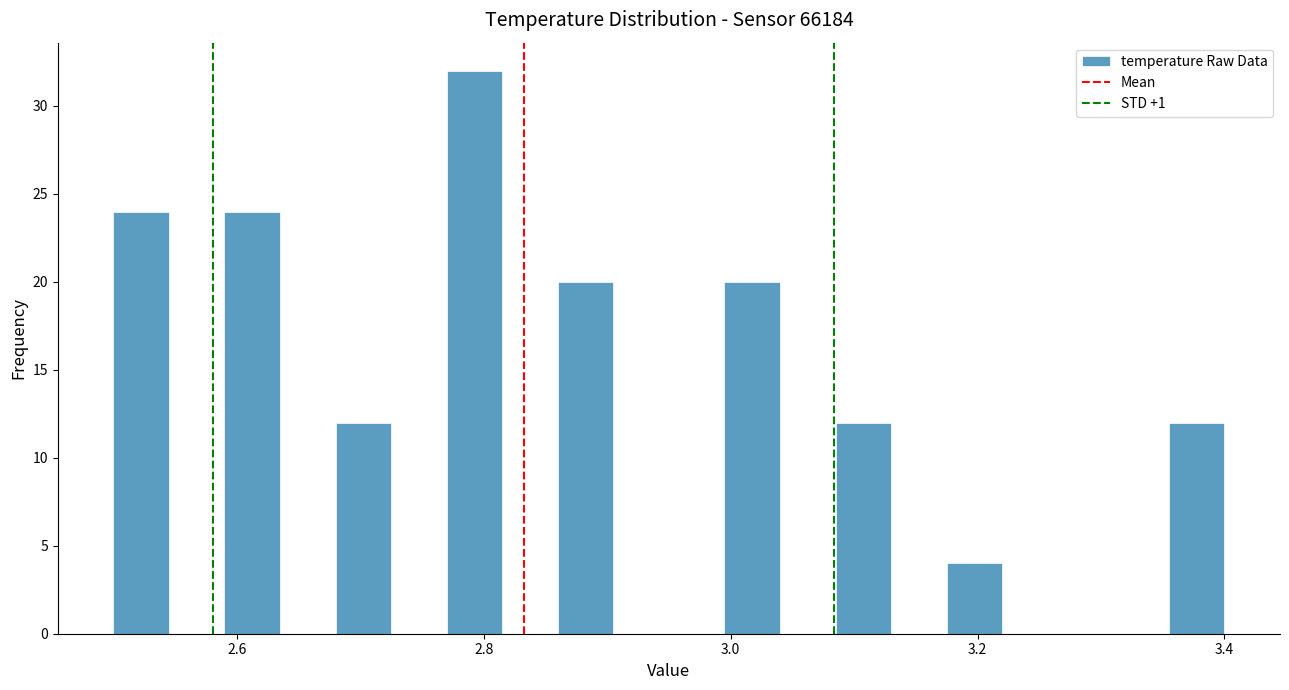

Around what value on the x-axis is the tallest bar? Give the approximate position of its centre, as read against the axis.

2.80